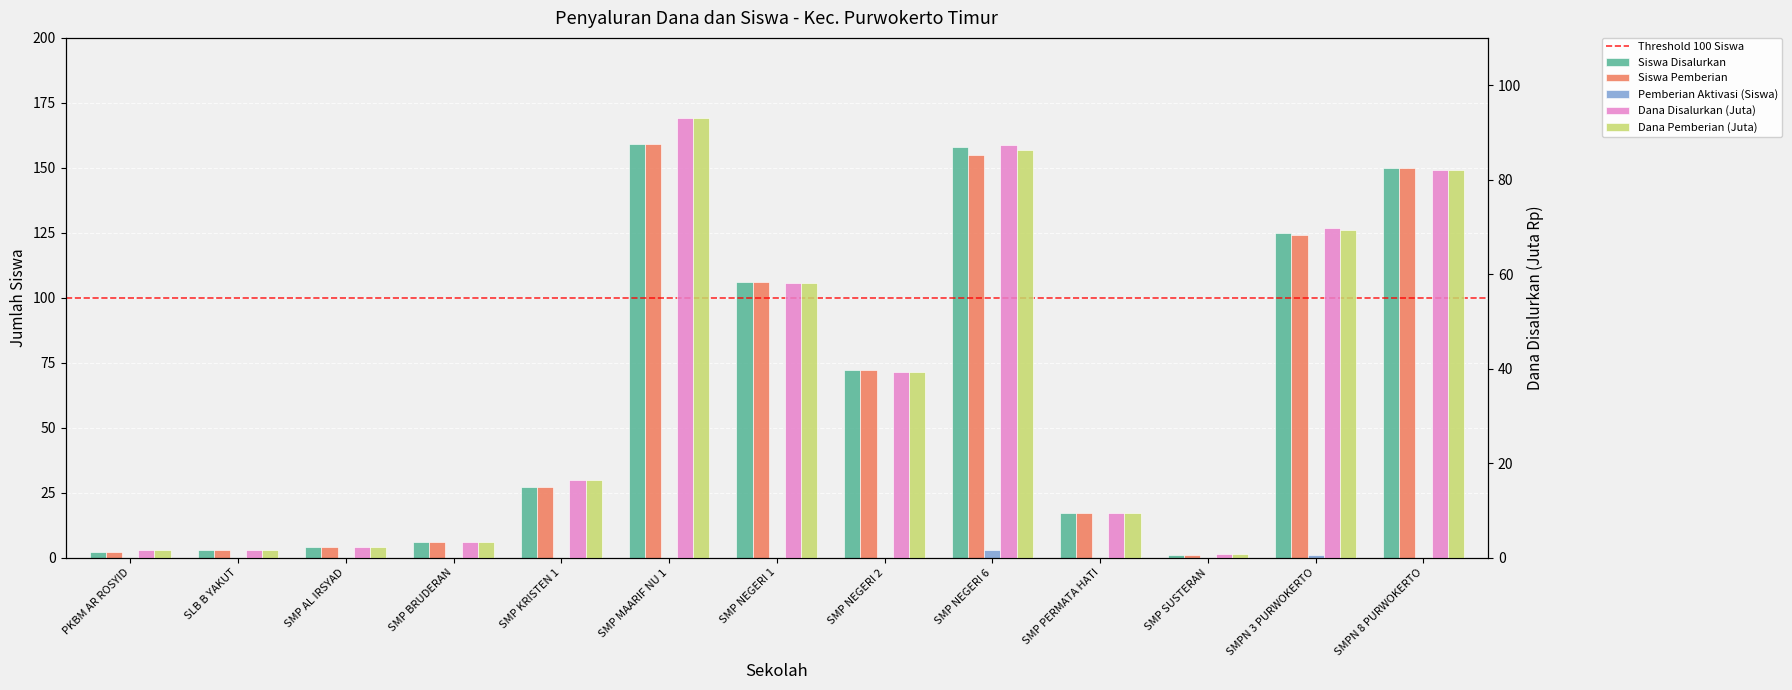

What is the label of the 8th bar from the left?

SMP NEGERI 2